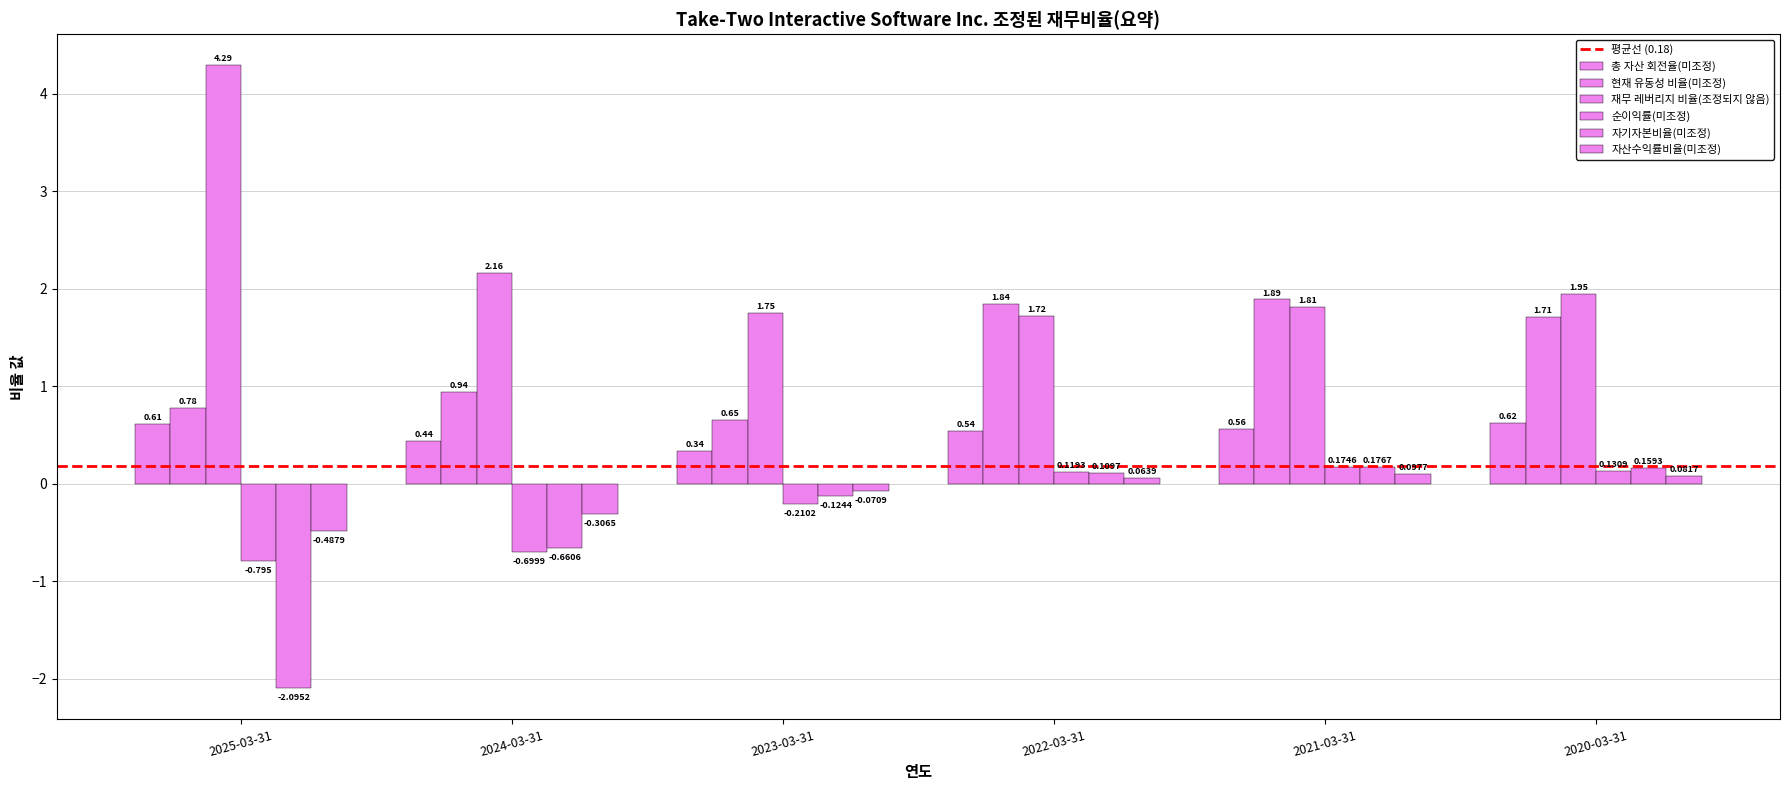

What is the minimum value for 총 자산 회전율(미조정)?

0.3